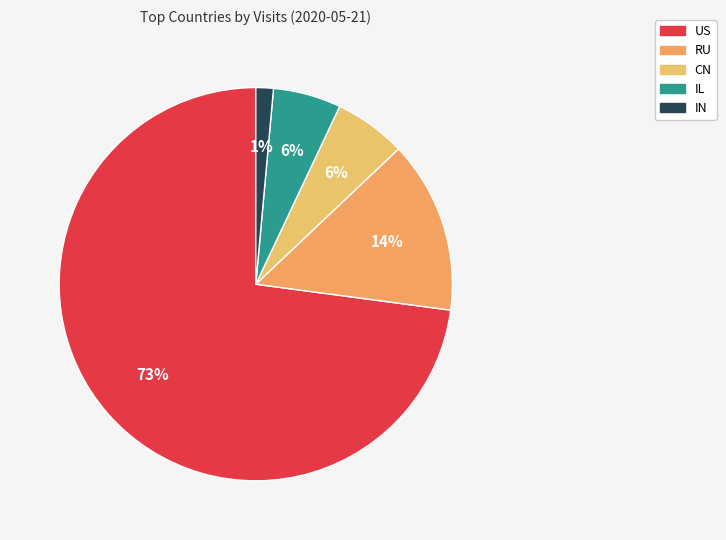

Approximately how many times larger is the value at CN compared to RU?

0.4